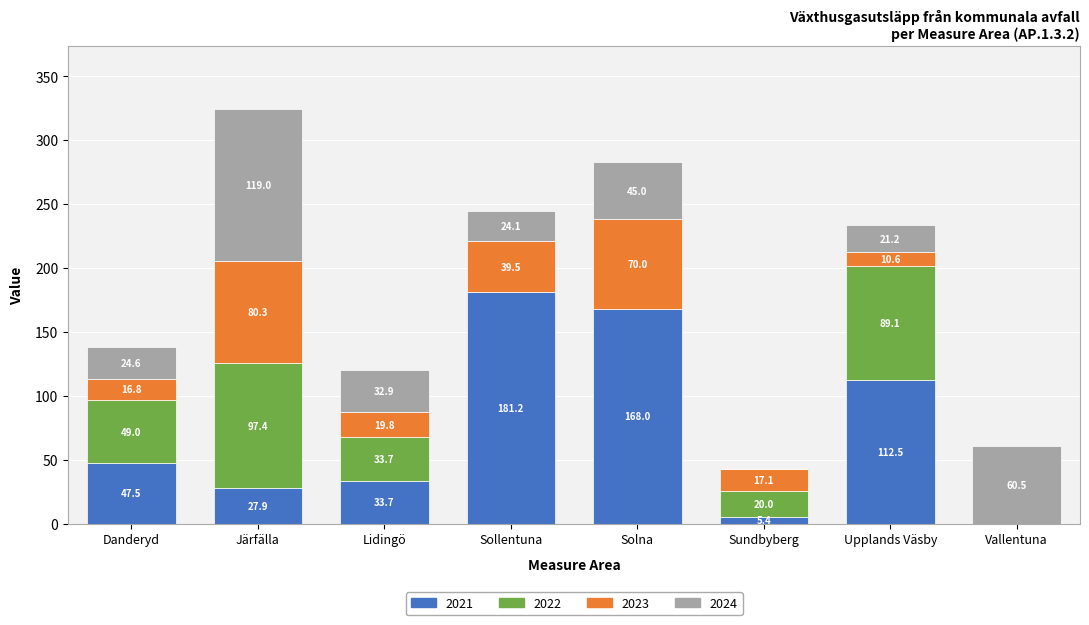

True or false: 2021 has a value of 0.0 at Vallentuna.

True